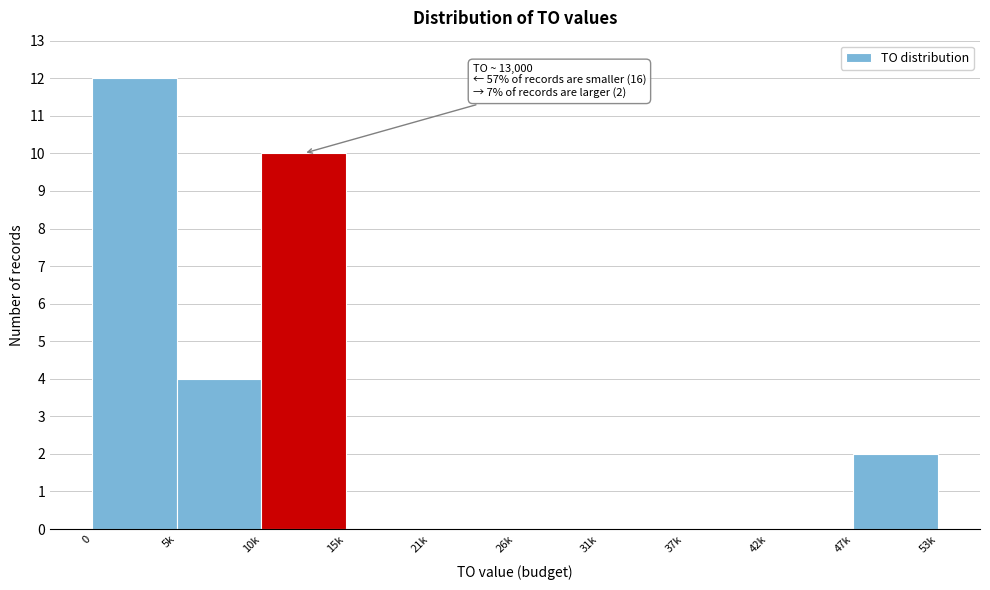

Reading left to right, transcribe all the data shown in this chart.

0=12	5k=4	10k=10	15k=0	21k=0	26k=0	31k=0	37k=0	42k=0	47k=2